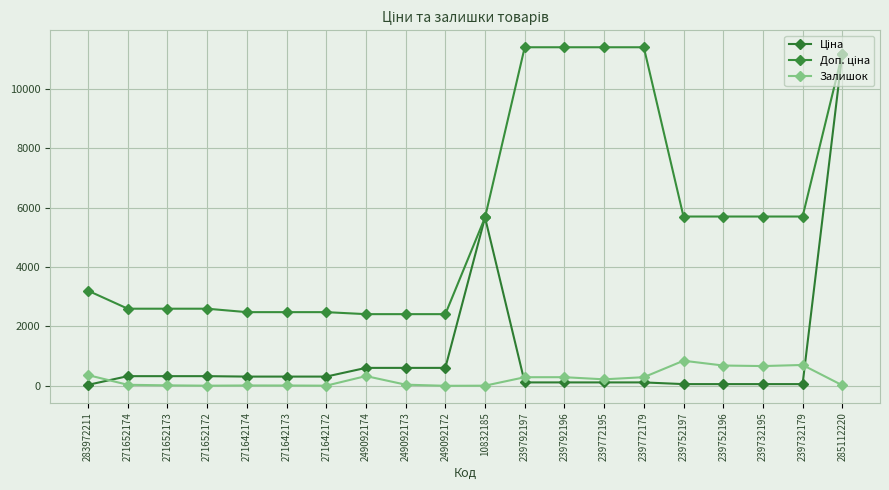

Rank the series by their average value, from lowest to highest.

Залишок, Ціна, Доп. ціна